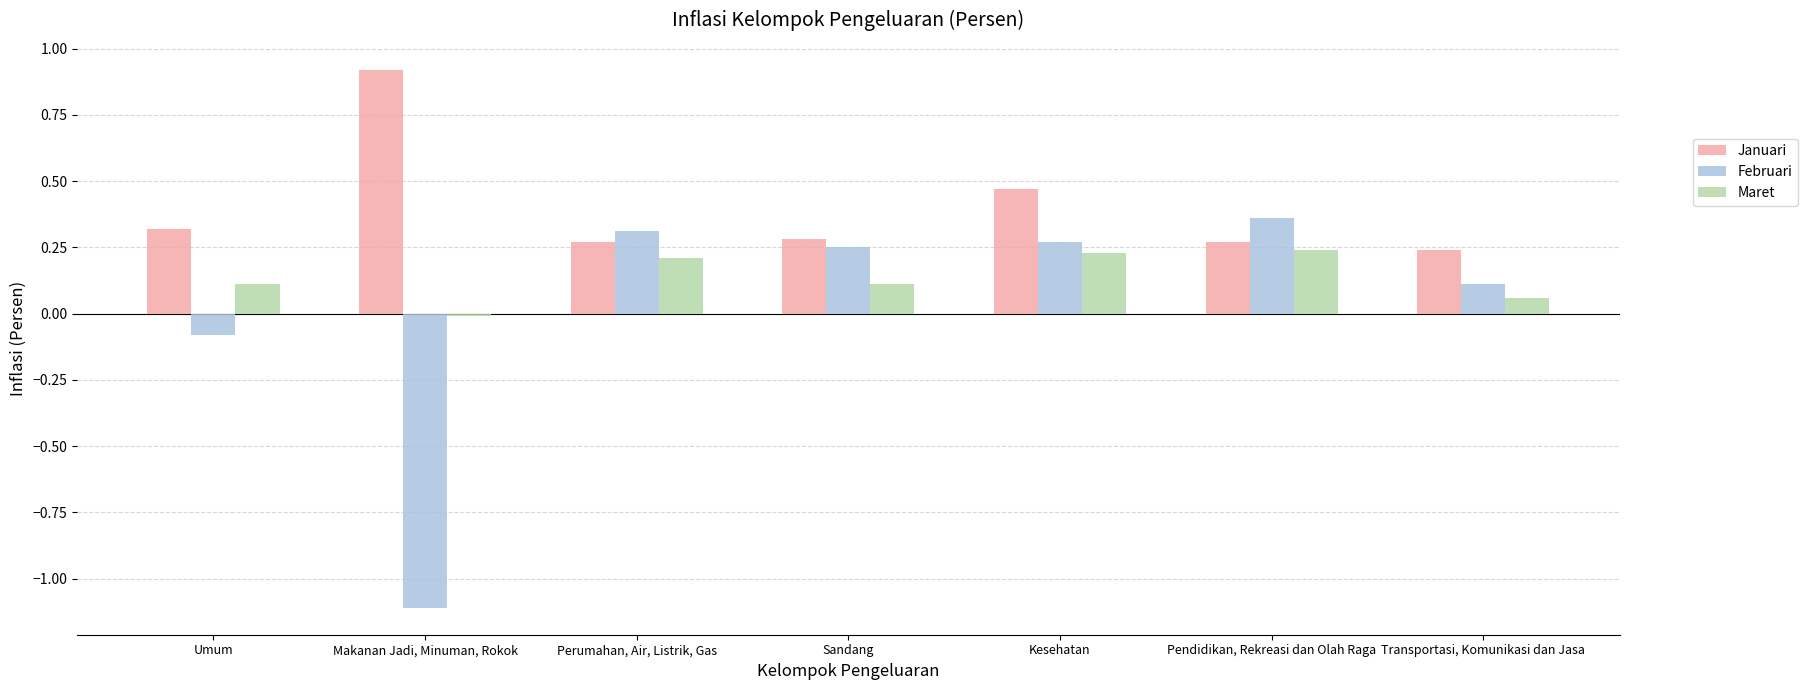

What is the label of the 7th bar from the right?

Umum